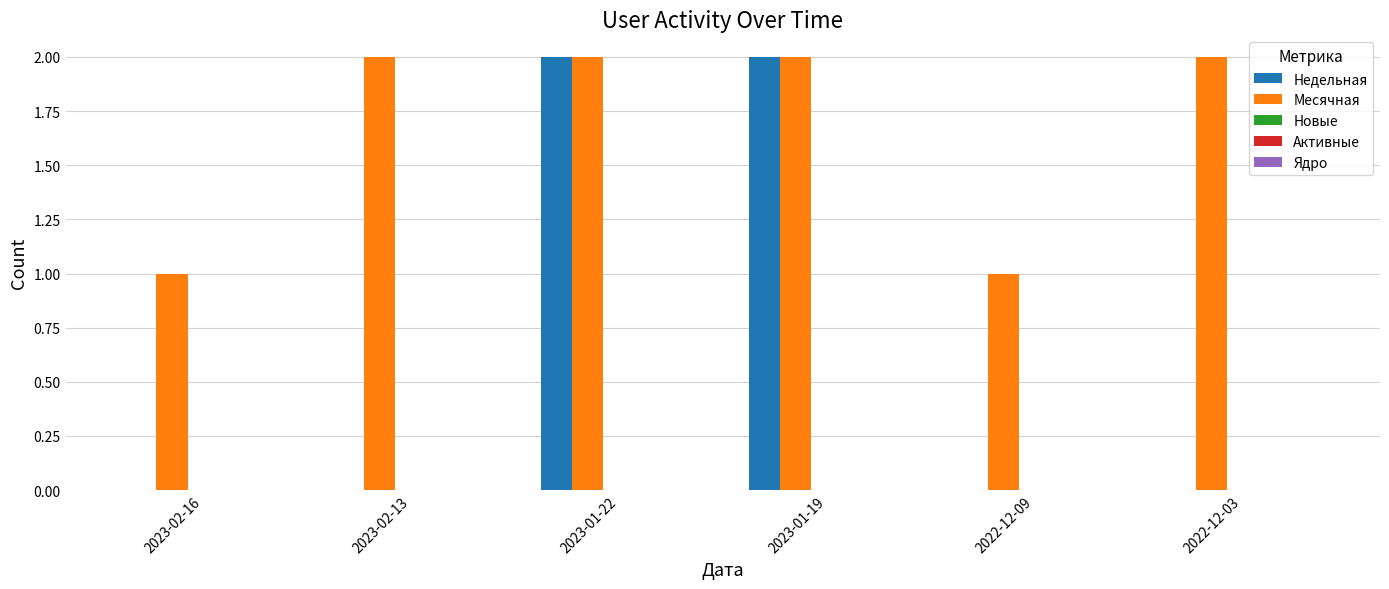

How many Недельная values are between 0 and 2?

6